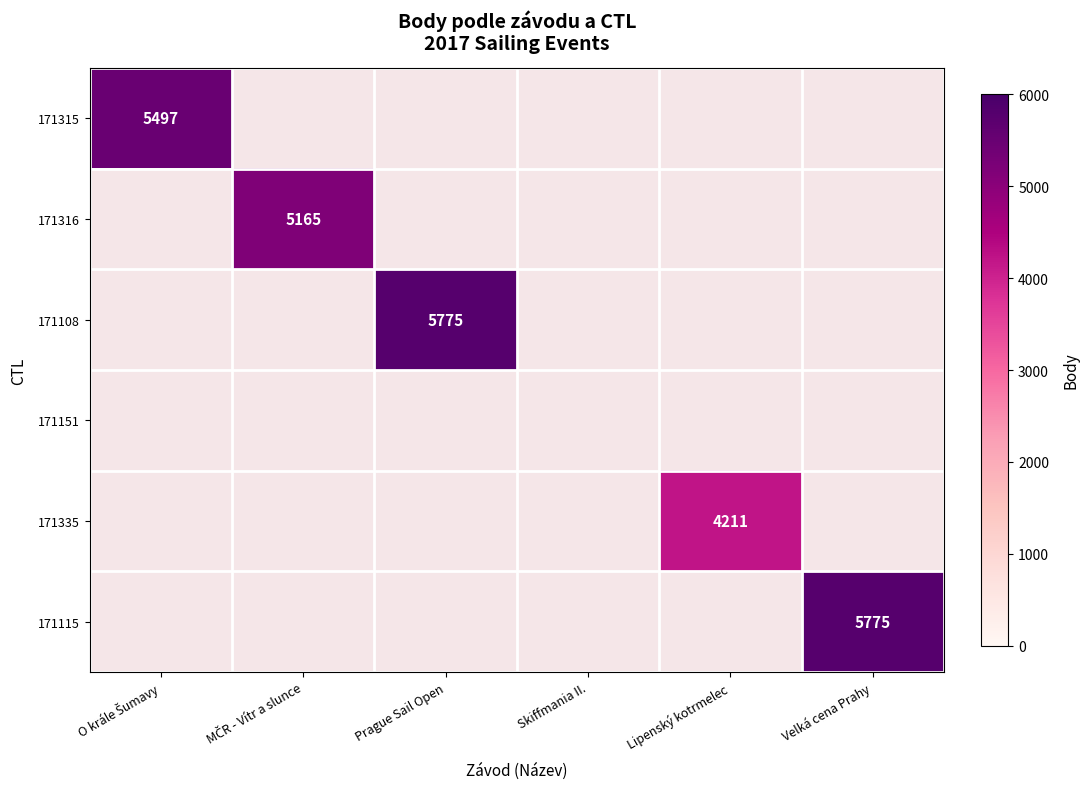

Is it true that 171115 equals 1796 at Velká cena Prahy?

False